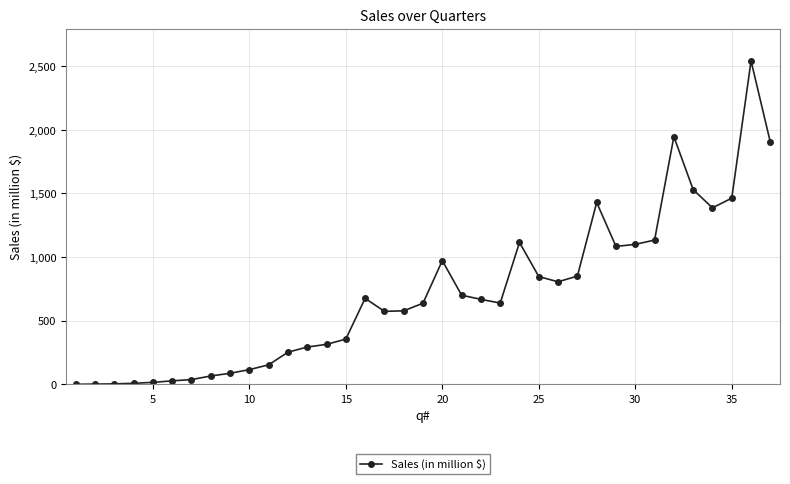

What is the value of the 14th point from the left?

314.4